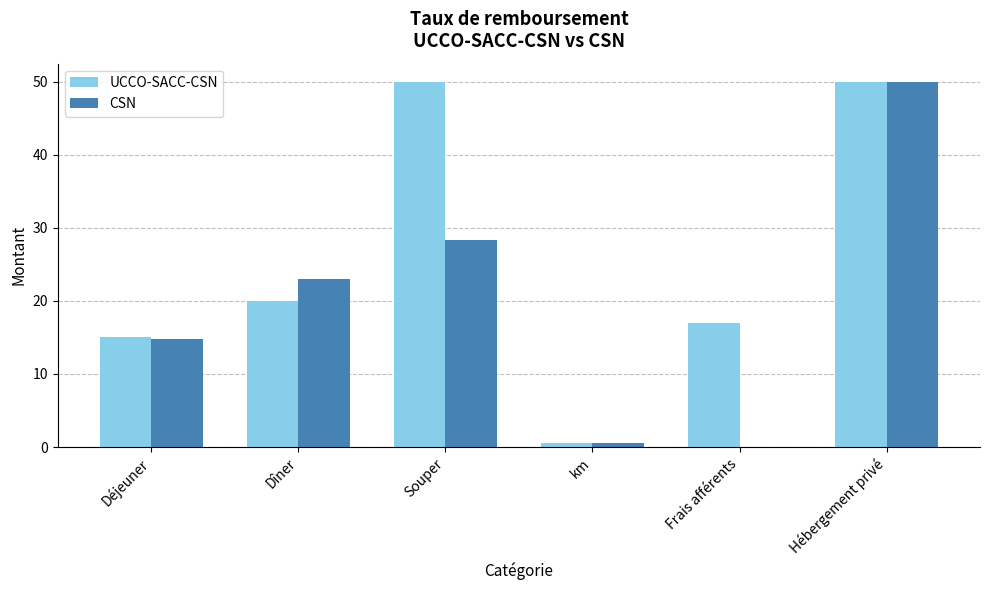

What is the total value across all series at Hébergement privé?

100.0